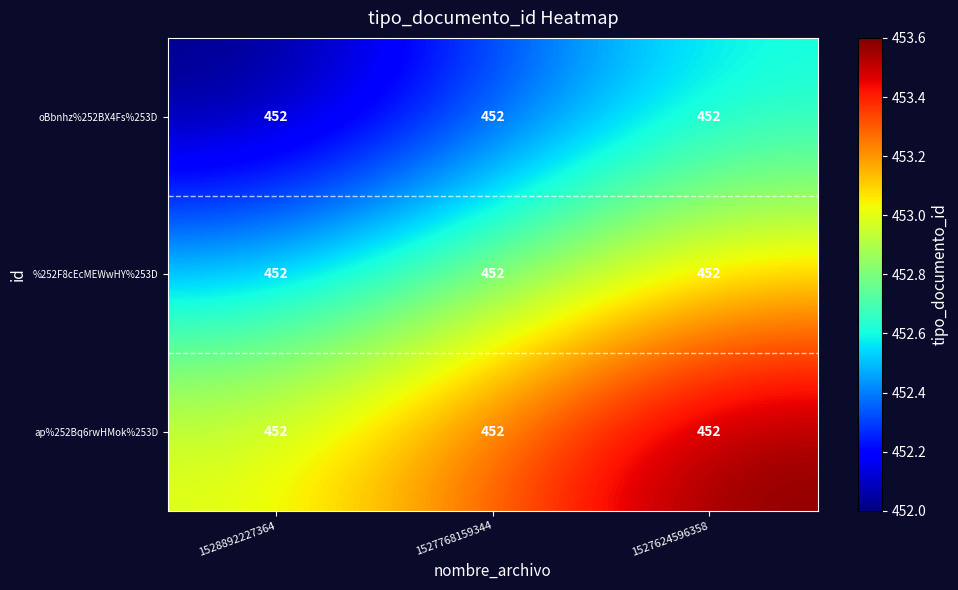

What is the total value across all series at 1527768159344?

1358.4